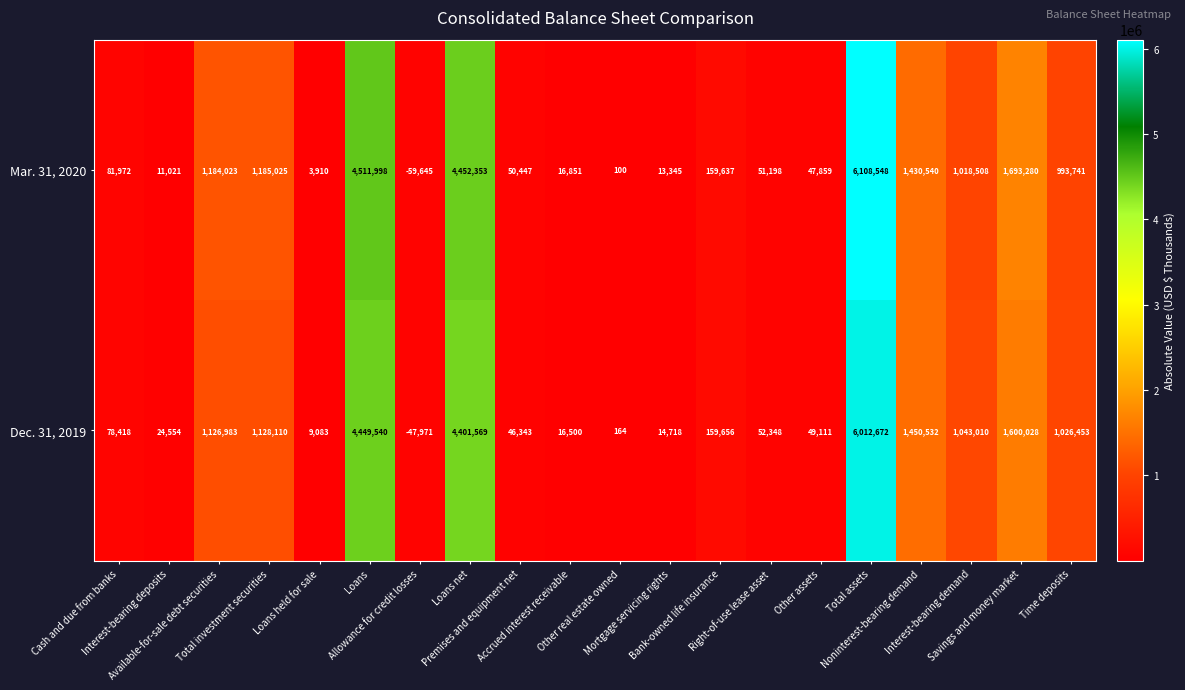

What is the difference between the maximum and second lowest values in the Mar. 31, 2020 series?

6108448